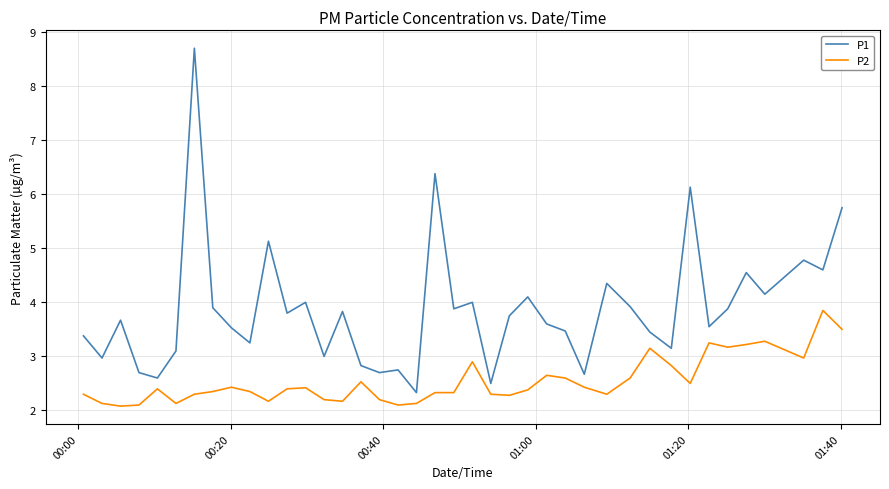

What is the difference between the maximum and minimum values in the P2 series?

1.8